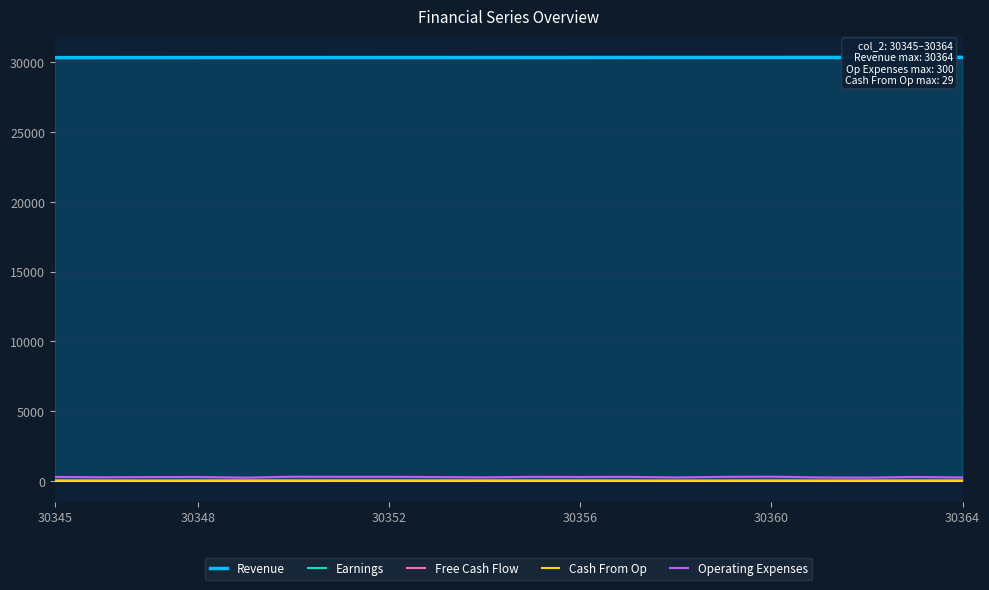

At which label is Free Cash Flow closest to 1?

30345